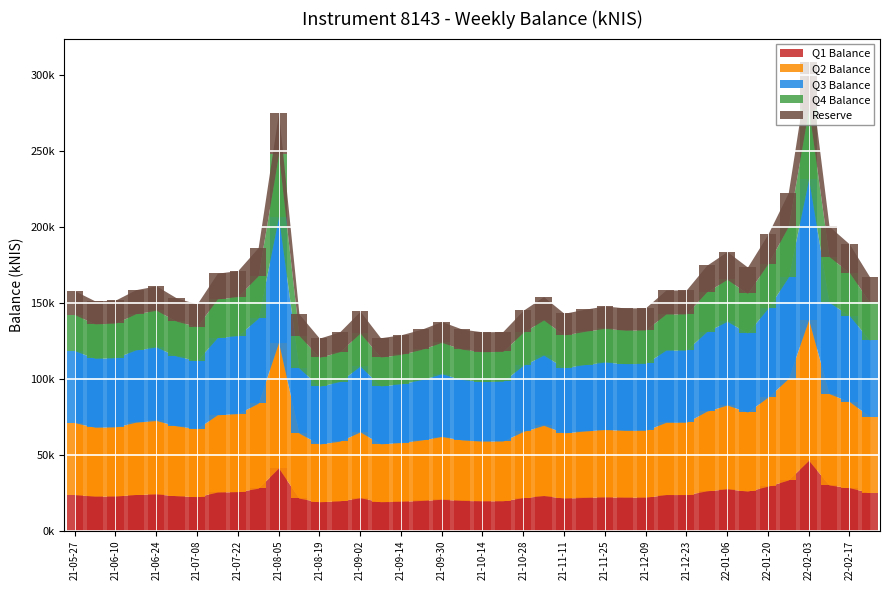

At which label does the data first exceed 22972?

21-05-27